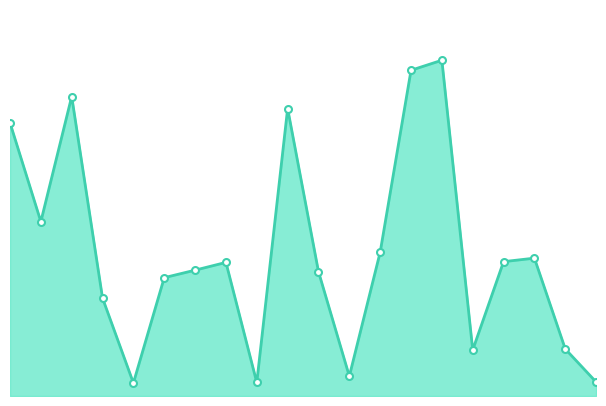

How many points are lower than both their immediate neighbors (excluding endpoints)?

5